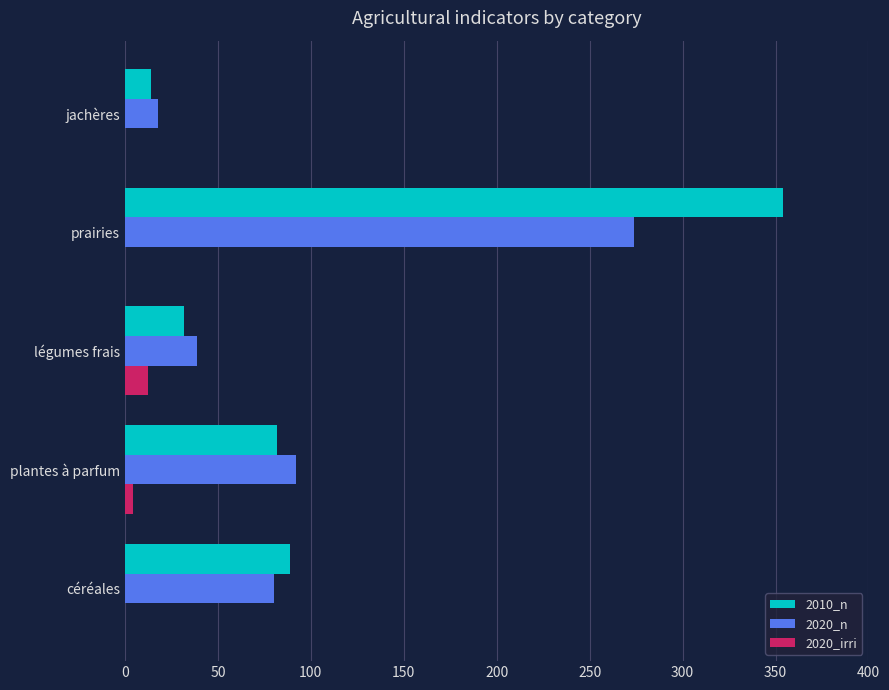

At which label is 2020_irri closest to 6?

plantes à parfum